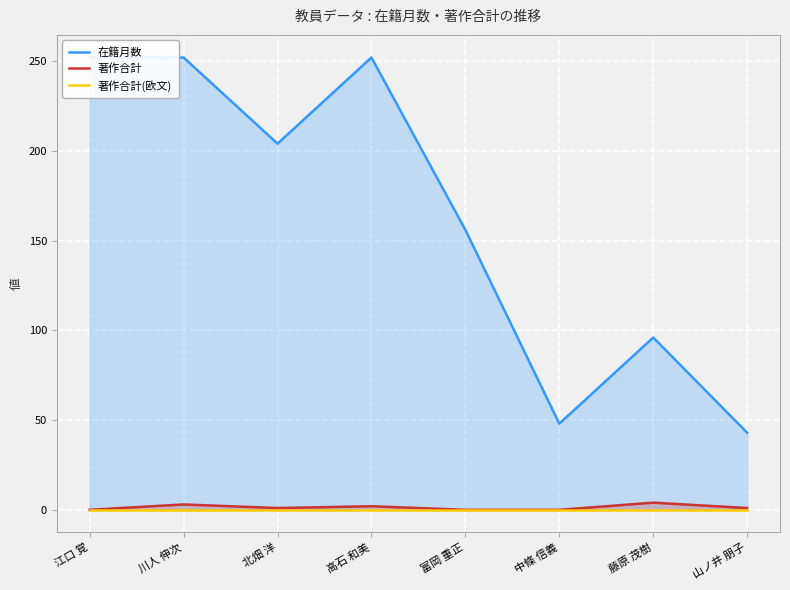

The value of 在籍月数 at 山ノ井 朋子 is 43. True or false?

True